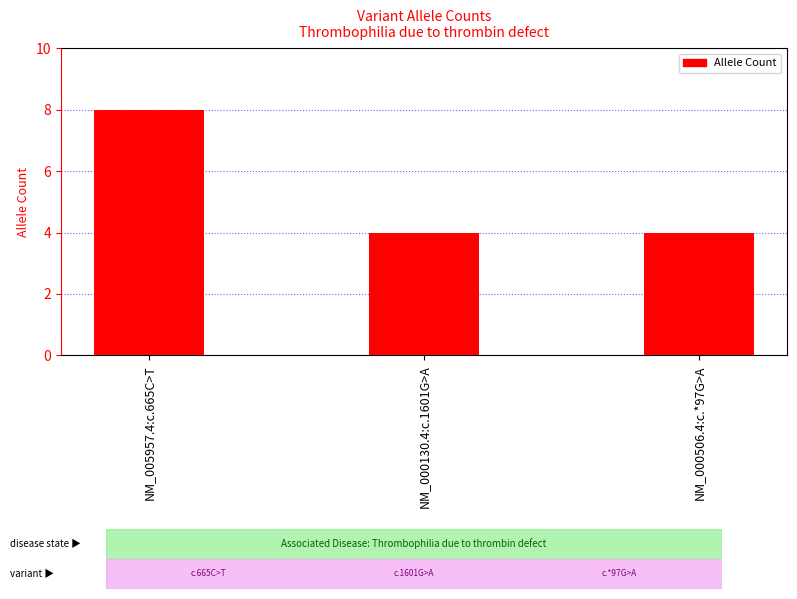

What value does the data have at NM_005957.4:c.665C>T?

8